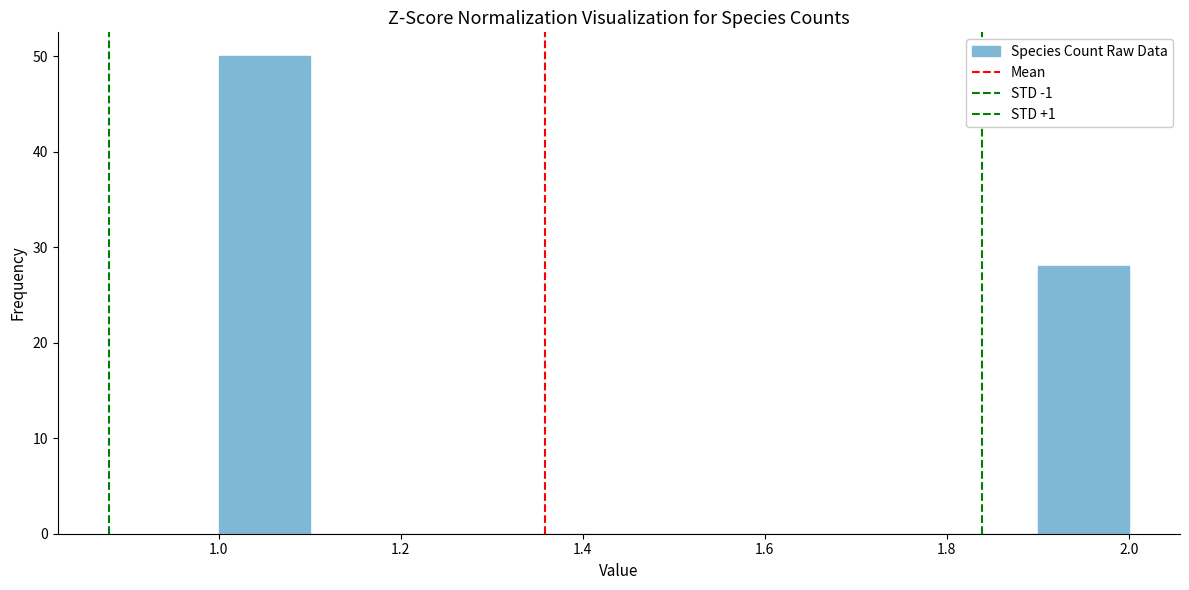

Reading left to right, transcribe this chart: for each bar, give the range it covers on the x-axis and its height. The values are not printed on the chart, so give them approximately, as read against the axis.

1.0 to 1.1: 50
1.1 to 1.2: 0
1.2 to 1.3: 0
1.3 to 1.4: 0
1.4 to 1.5: 0
1.5 to 1.6: 0
1.6 to 1.7: 0
1.7 to 1.8: 0
1.8 to 1.9: 0
1.9 to 2.0: 28